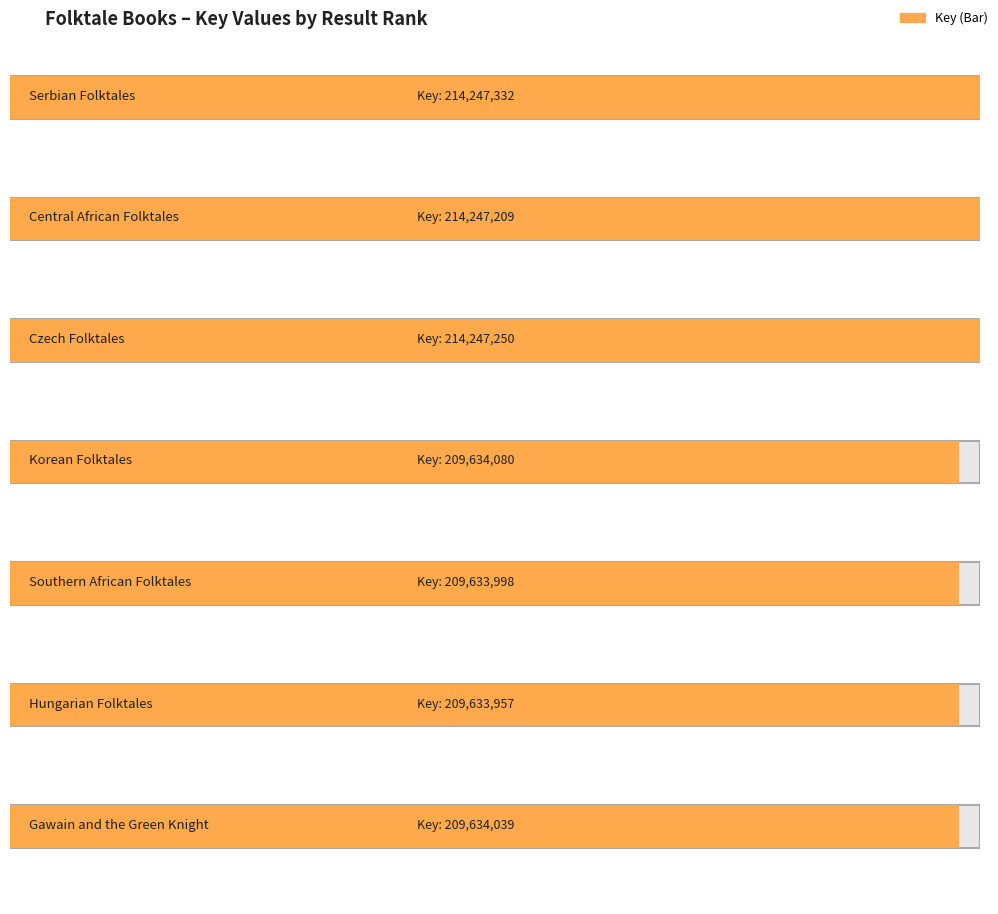

Reading left to right, transcribe all the data shown in this chart.

214247332	214247209	214247250	209634080	209633998	209633957	209634039